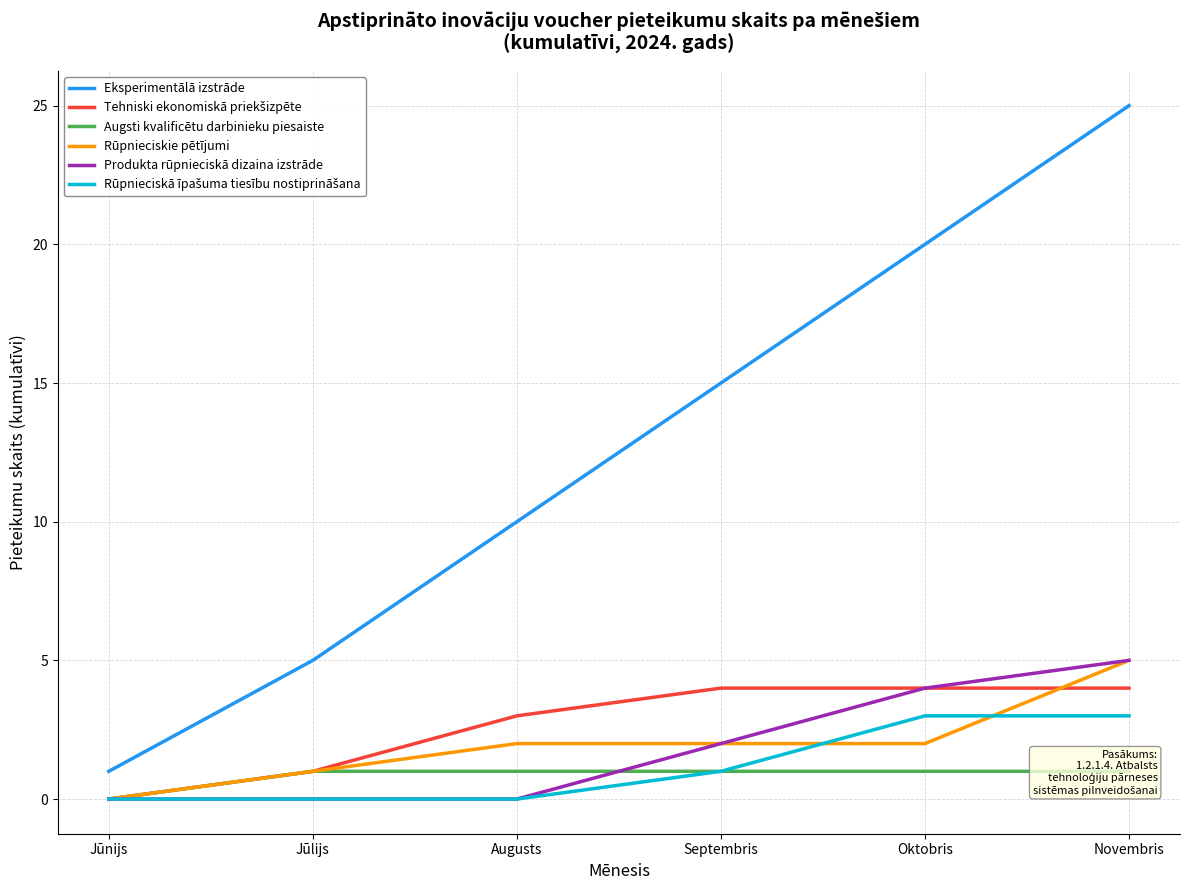

Reading left to right, extract all data points from this chart.

Eksperimentālā izstrāde: Jūnijs=1	Jūlijs=5	Augusts=10	Septembris=15	Oktobris=20	Novembris=25
Tehniski ekonomiskā priekšizpēte: Jūnijs=0	Jūlijs=1	Augusts=3	Septembris=4	Oktobris=4	Novembris=4
Augsti kvalificētu darbinieku piesaiste: Jūnijs=0	Jūlijs=1	Augusts=1	Septembris=1	Oktobris=1	Novembris=1
Rūpnieciskie pētījumi: Jūnijs=0	Jūlijs=1	Augusts=2	Septembris=2	Oktobris=2	Novembris=5
Produkta rūpnieciskā dizaina izstrāde: Jūnijs=0	Jūlijs=0	Augusts=0	Septembris=2	Oktobris=4	Novembris=5
Rūpnieciskā īpašuma tiesību nostiprināšana: Jūnijs=0	Jūlijs=0	Augusts=0	Septembris=1	Oktobris=3	Novembris=3